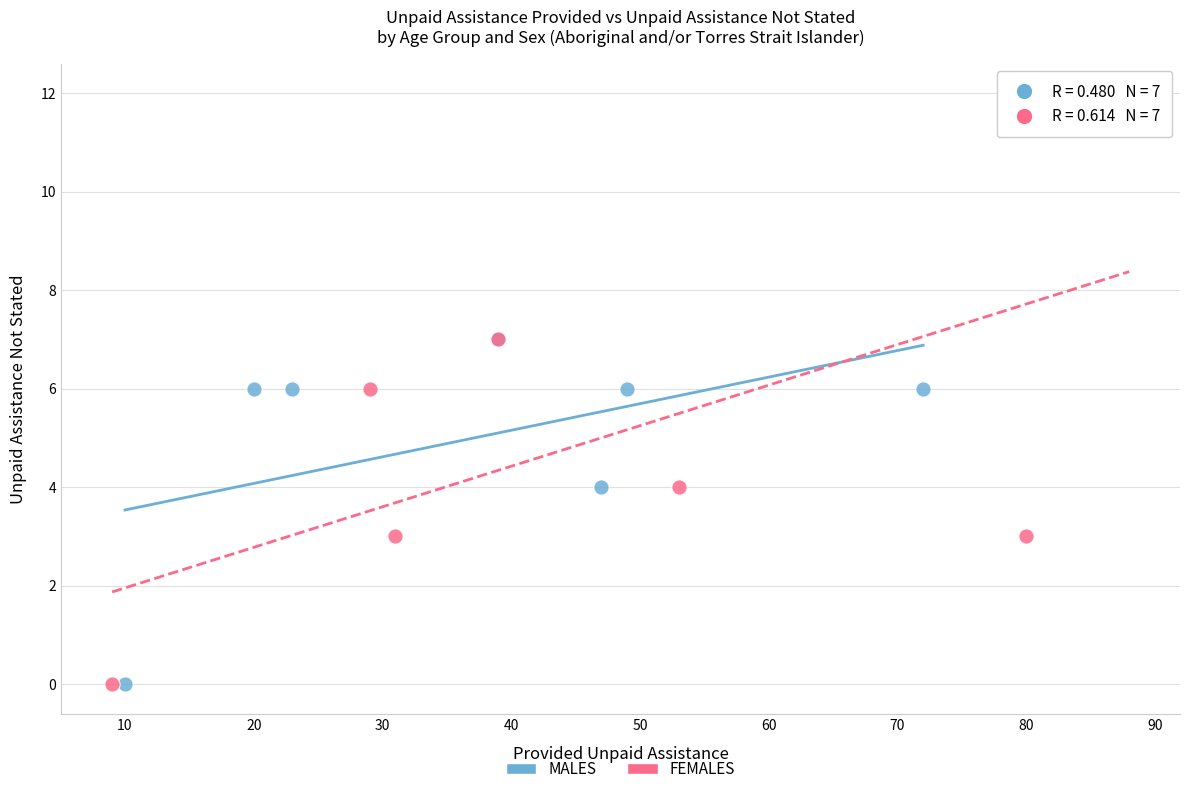

Which series has the largest Y range (max minus min)?

FEMALES